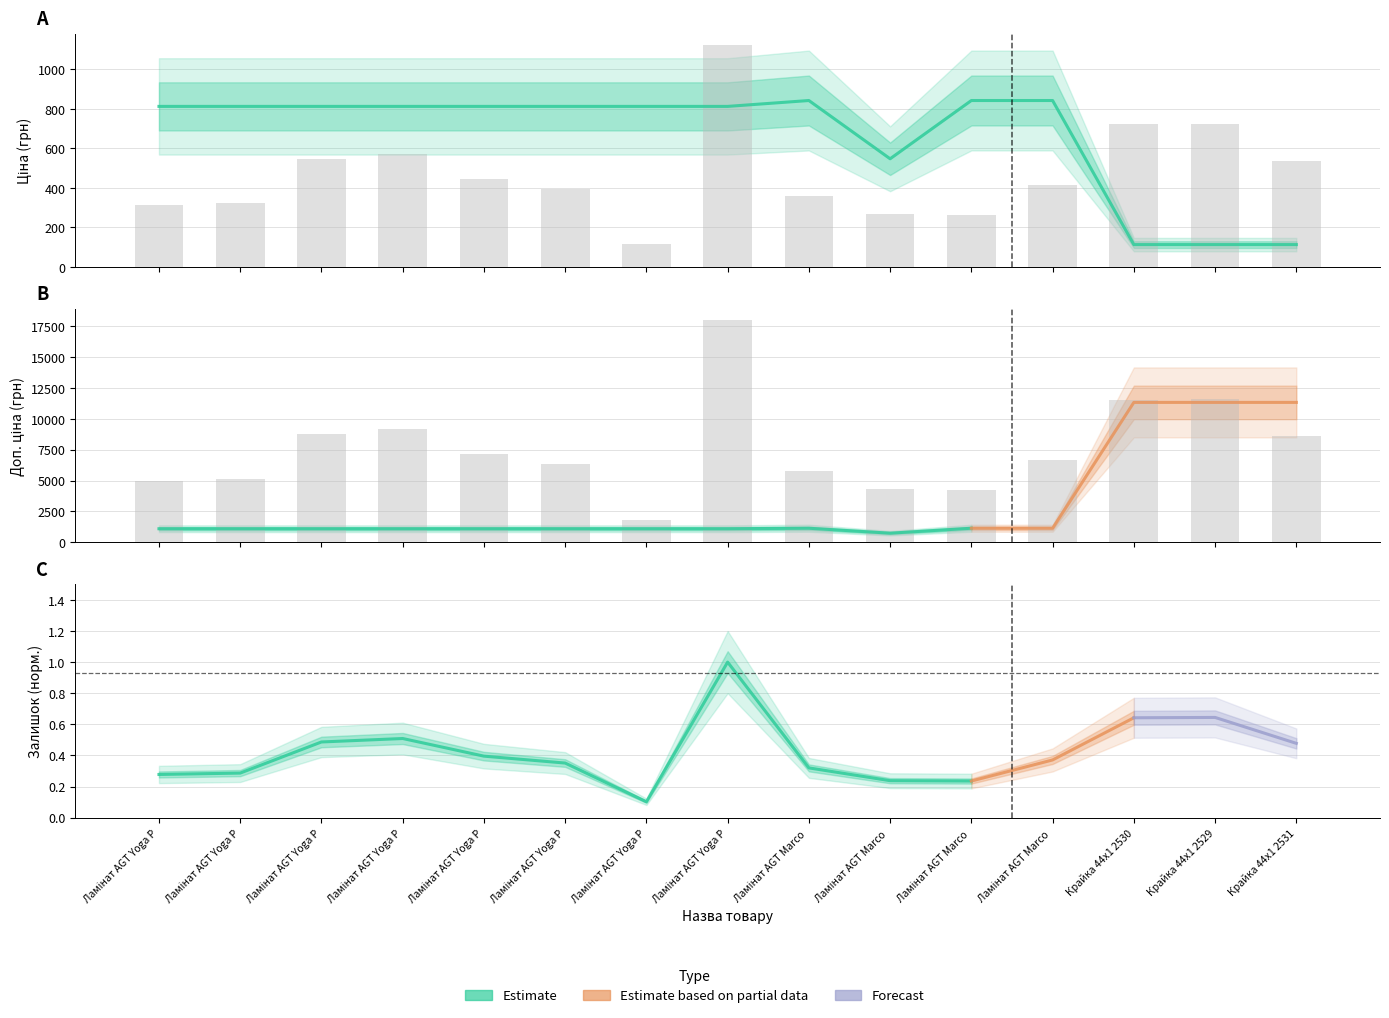

Which series has the largest range (max minus min)?

Залишок